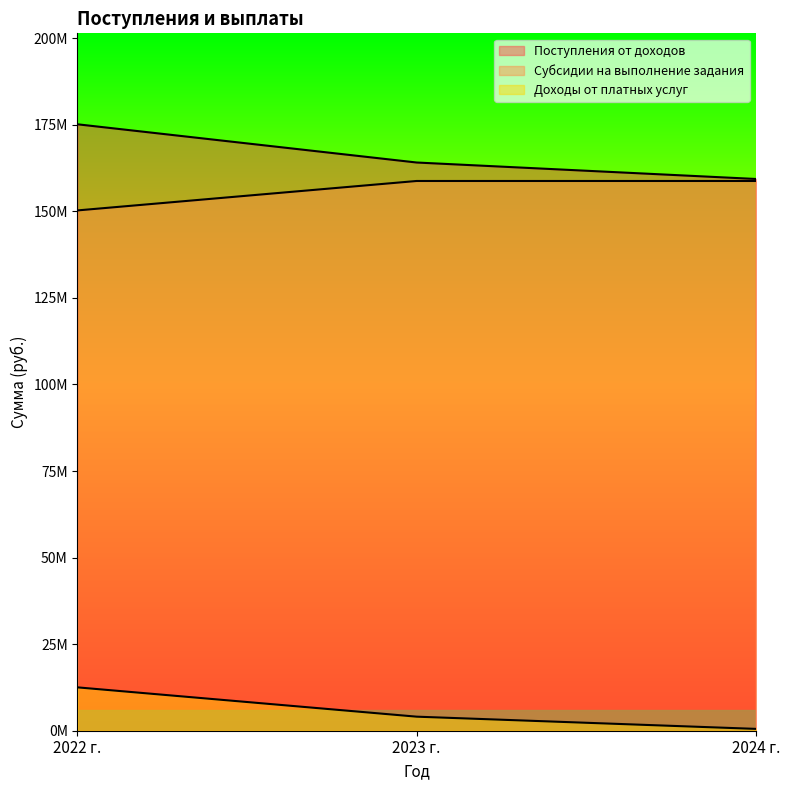

Is it true that Поступления от доходов equals 164088273 at 2023 г.?

True